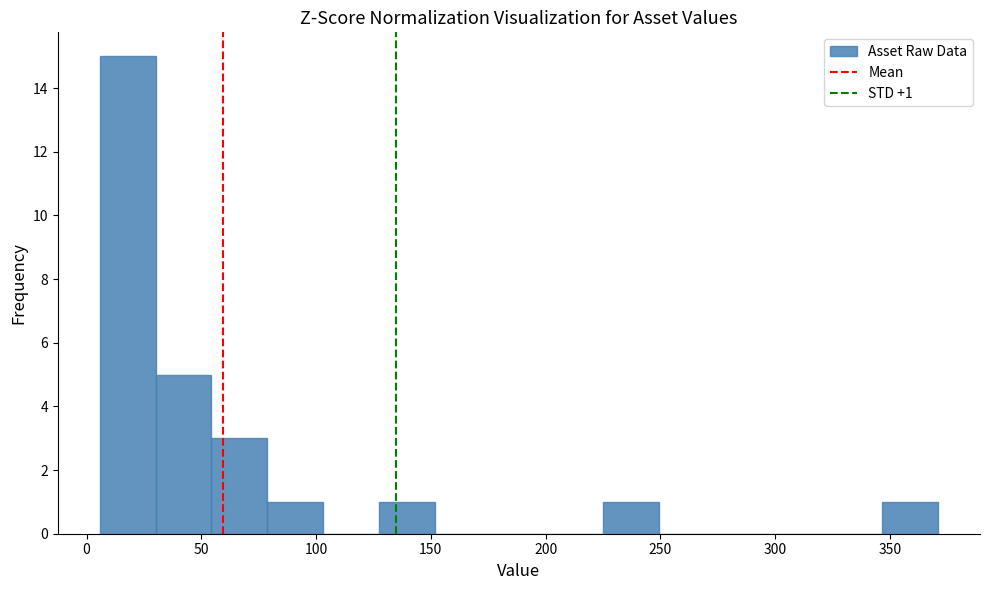

Over which range of the x-axis is the bar tallest?

5 to 30